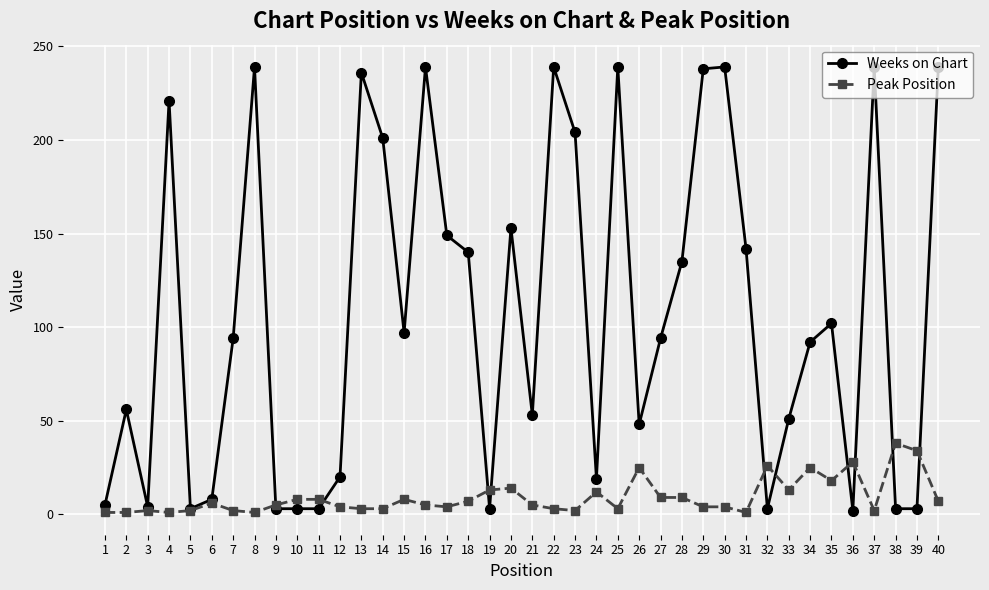

Which category has the highest value in the Peak Position series?

38